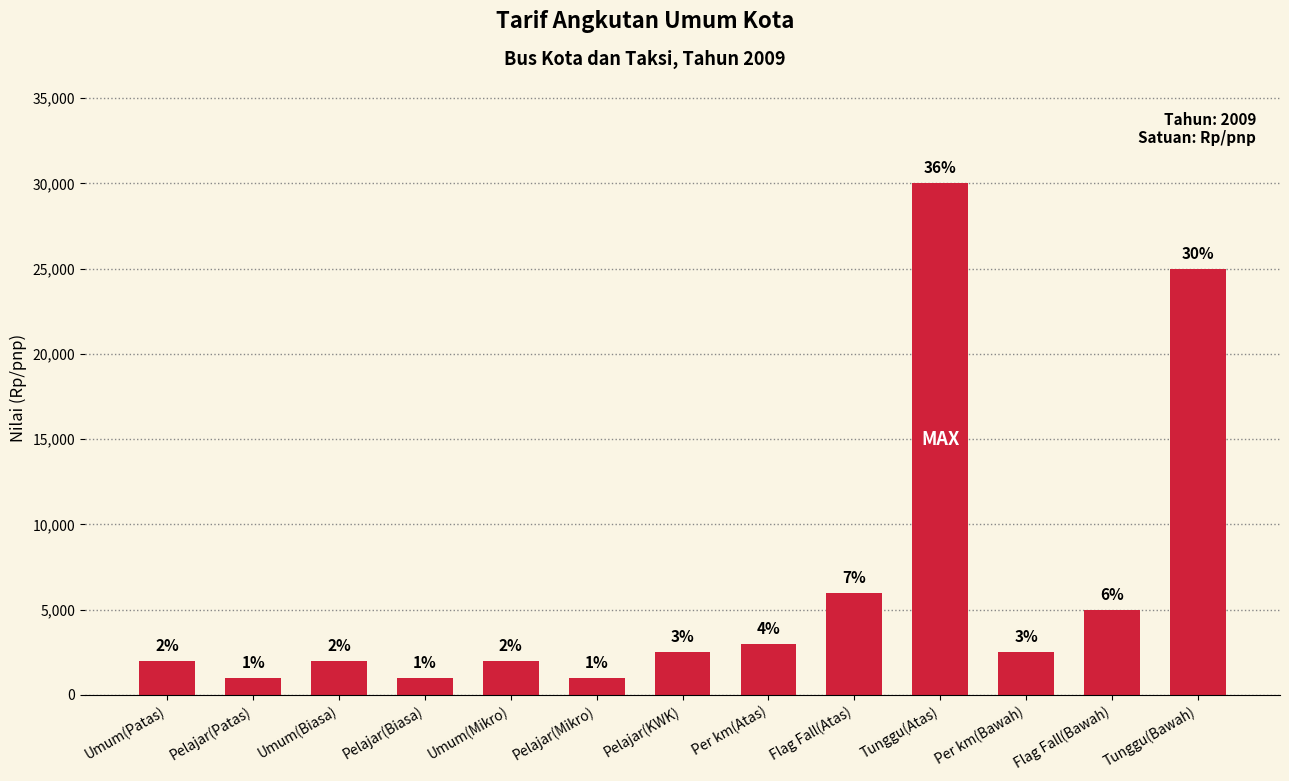

How many bars are there in total?

13